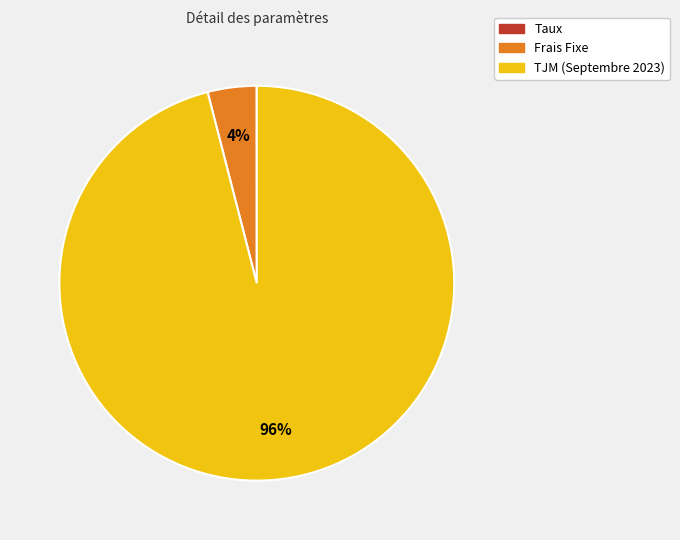

Which category accounts for the majority?

TJM (Septembre 2023)